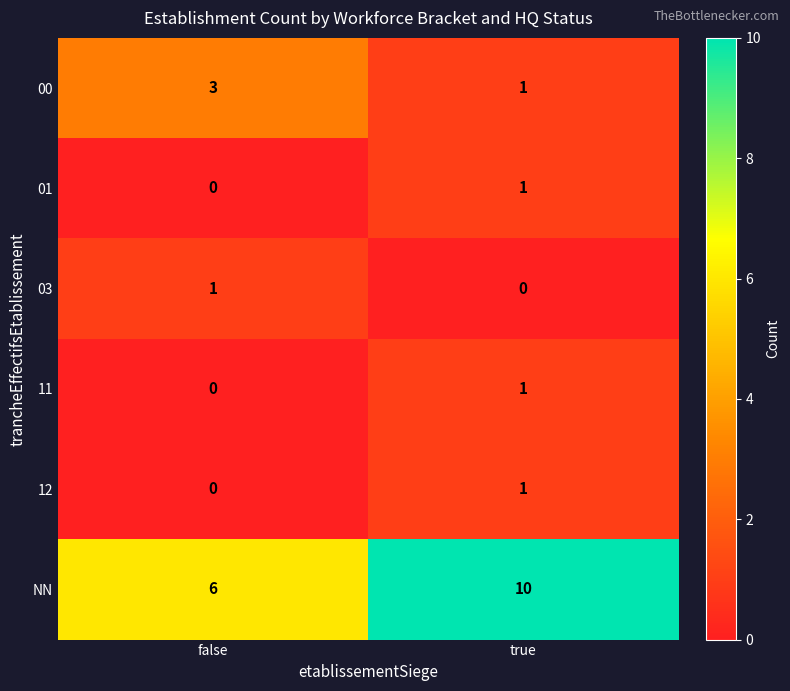

At which category is the sum across all series the highest?

true